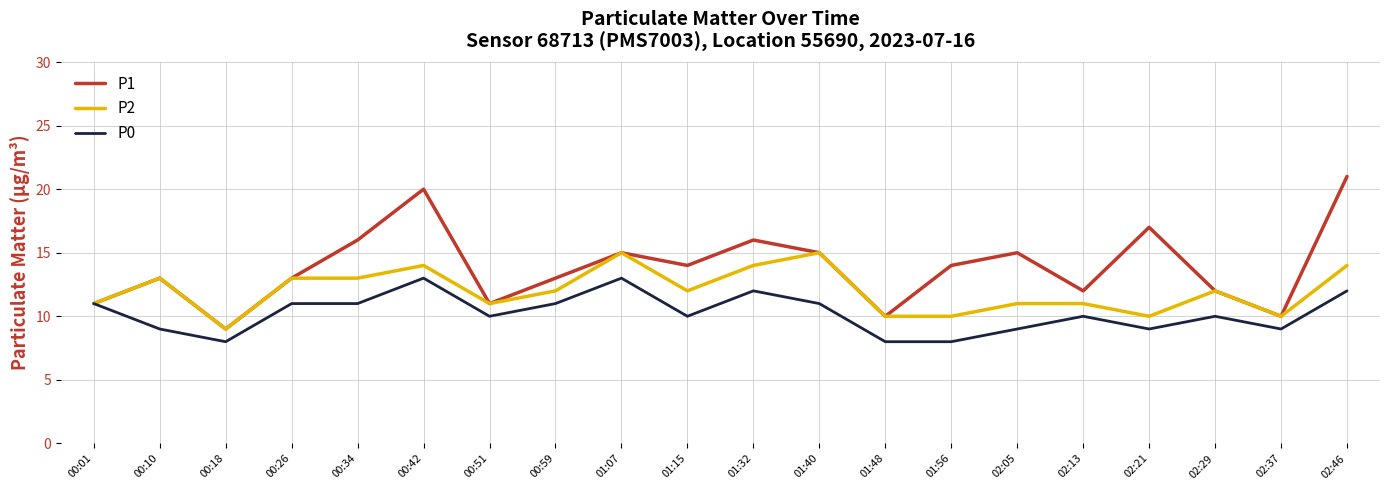

Is the value of P1 at 01:48 greater than the value of P0 at 00:18?

Yes